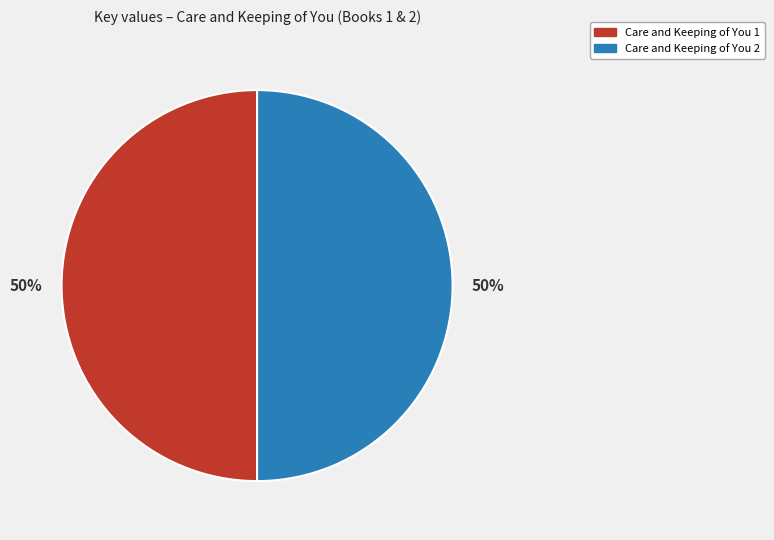

Do Care and Keeping of You 2 and Care and Keeping of You 1 together represent more than half of the pie?

Yes